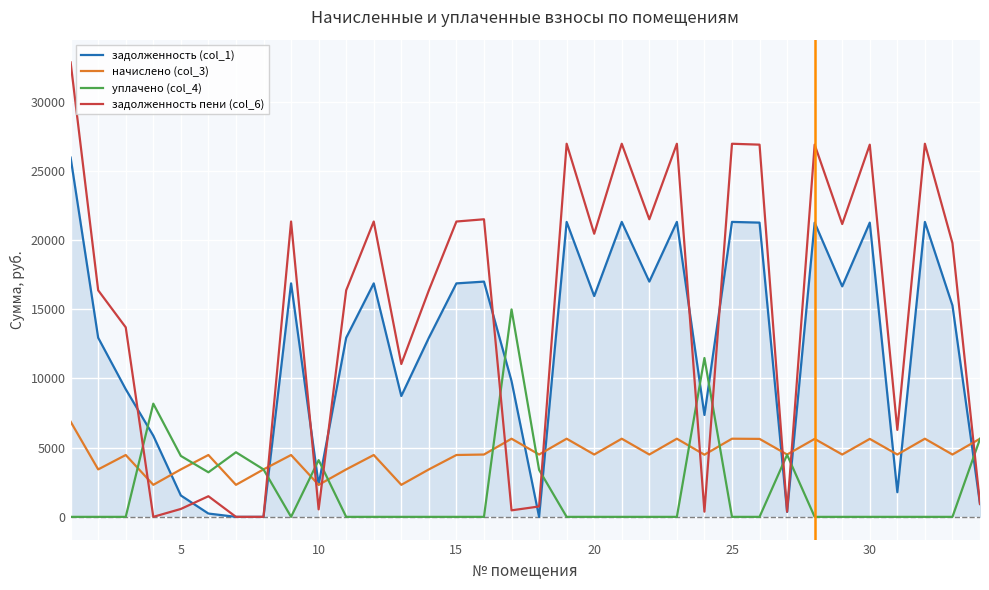

Does the chart have visible grid lines?

Yes